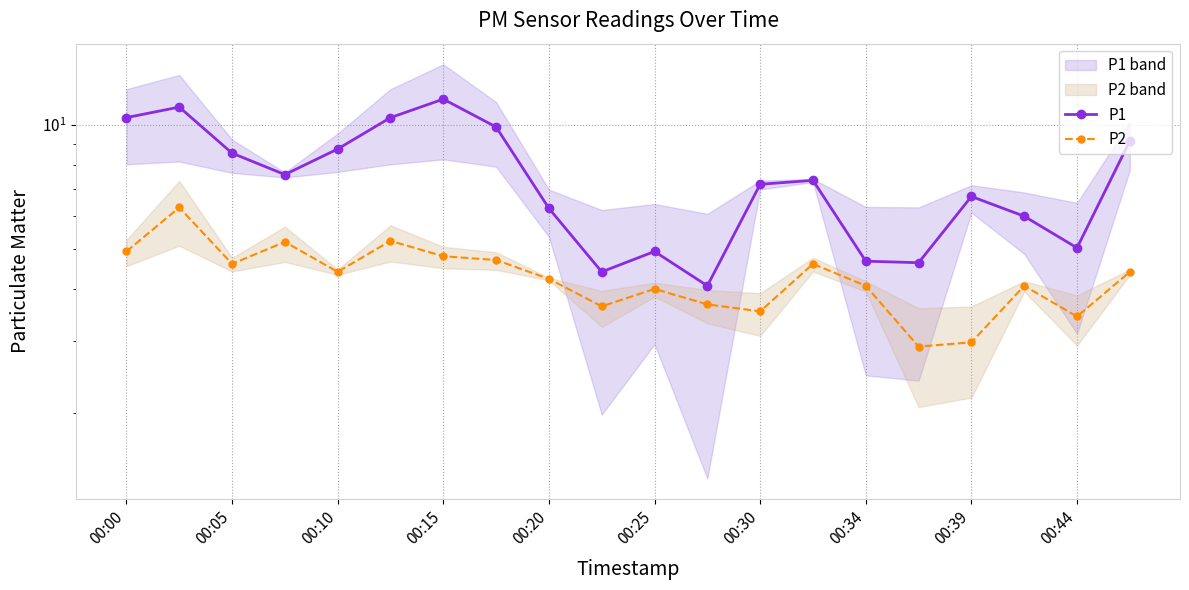

What is the average value of the P2 series?

4.3